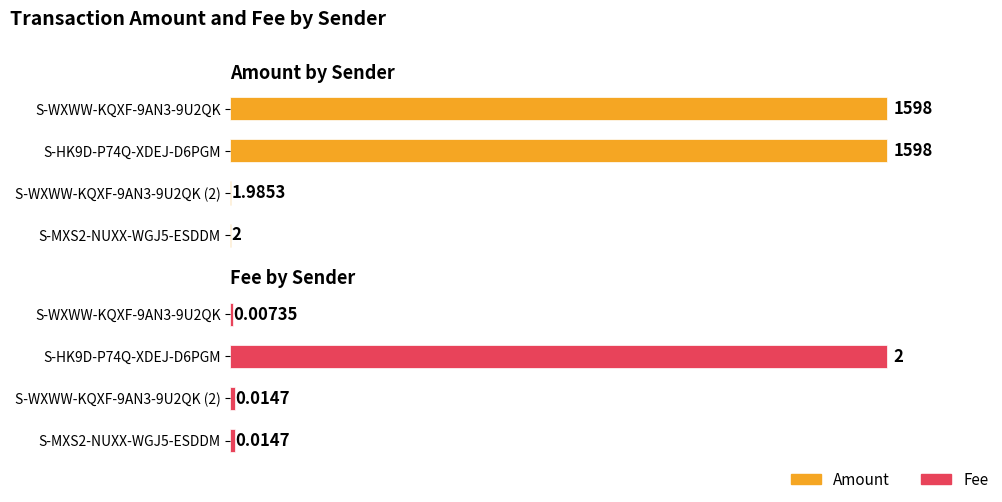

How many distinct data groups are displayed?

2